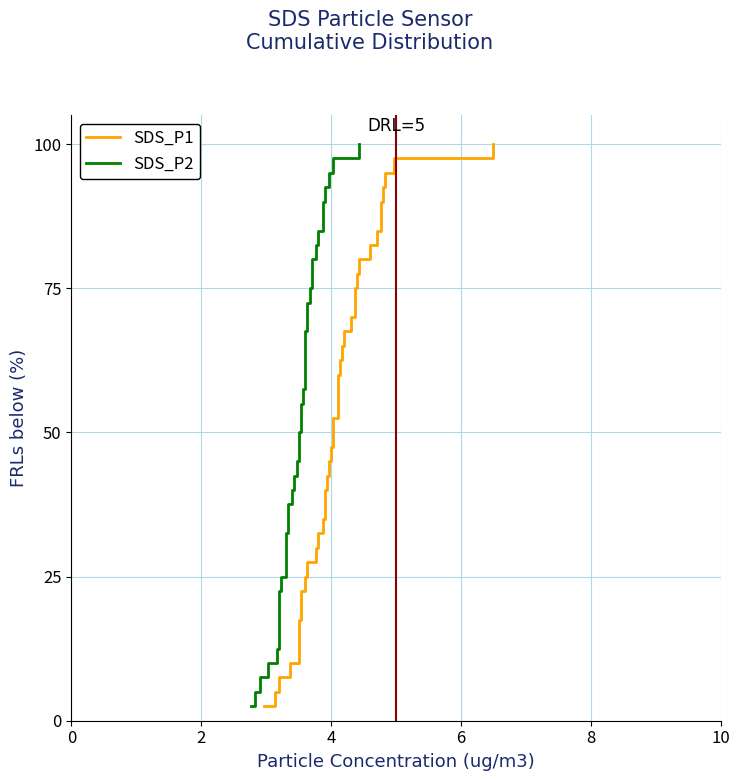

Reading right to left, transcribe all the data shown in this chart.

SDS_P1: 100.0	97.5	95.0	92.5	90.0	87.5	85.0	82.5	80.0	77.5	75.0	72.5	70.0	67.5	65.0	62.5	60.0	57.5	55.0	52.5	50.0	47.5	45.0	42.5	40.0	37.5	35.0	32.5	30.0	27.5	25.0	22.5	20.0	17.5	15.0	12.5	10.0	7.5	5.0	2.5
SDS_P2: 100.0	97.5	95.0	92.5	90.0	87.5	85.0	82.5	80.0	77.5	75.0	72.5	70.0	67.5	65.0	62.5	60.0	57.5	55.0	52.5	50.0	47.5	45.0	42.5	40.0	37.5	35.0	32.5	30.0	27.5	25.0	22.5	20.0	17.5	15.0	12.5	10.0	7.5	5.0	2.5